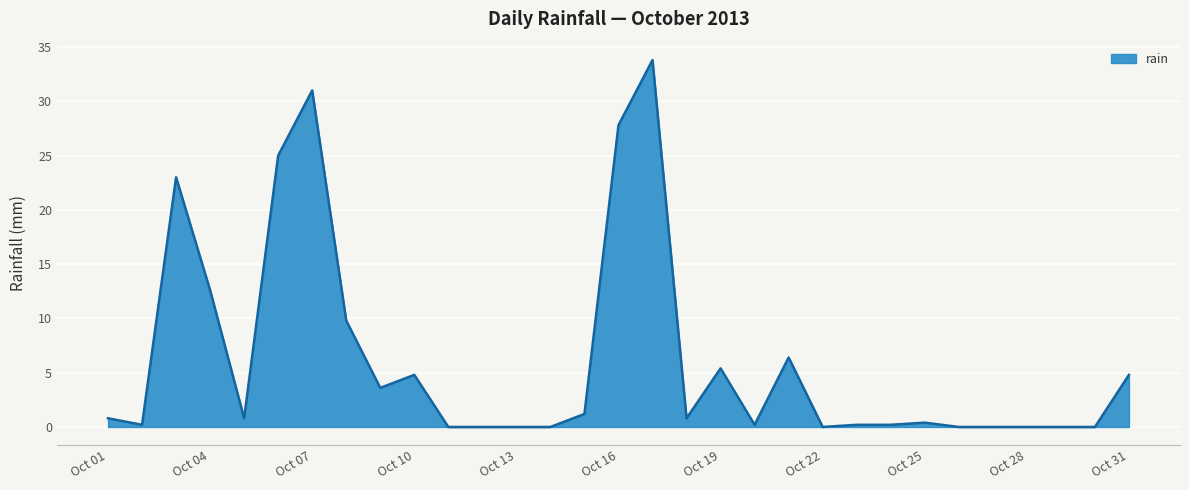

What is the maximum value shown in the chart?

33.8